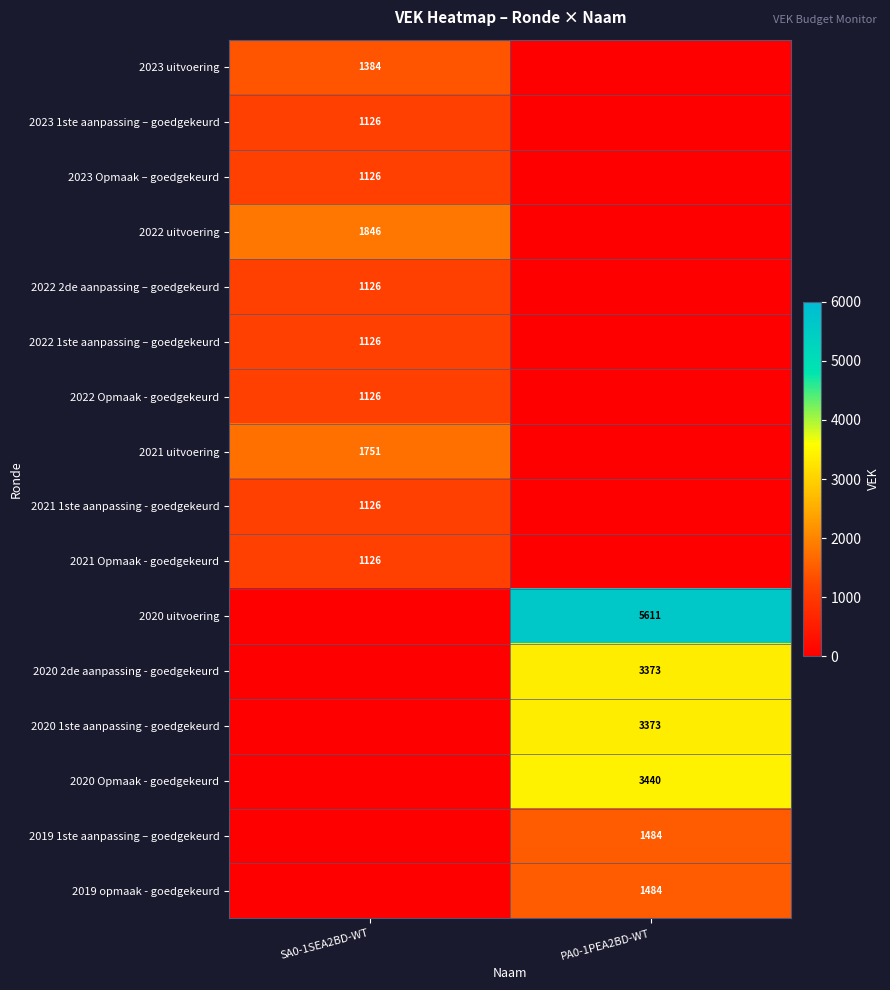

The 2020 2de aanpassing - goedgekeurd series shows 3373 at PA0-1PEA2BD-WT. True or false?

True